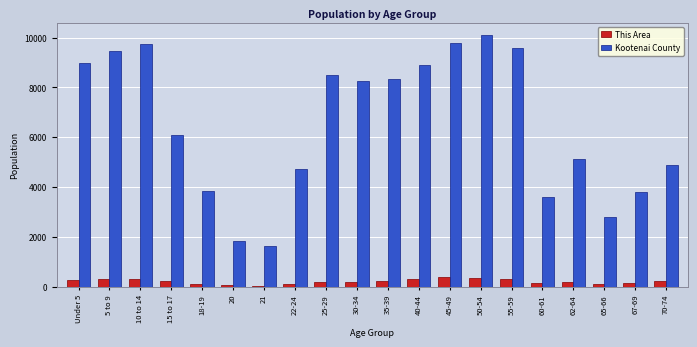

At which category is the sum across all series the highest?

50-54